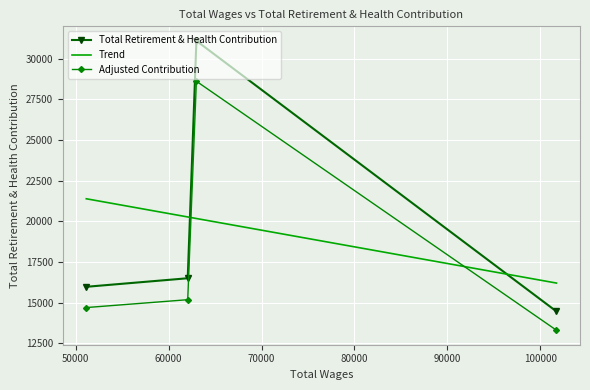

True or false: Total Retirement & Health Contribution and Adjusted Contribution cross at least once.

False